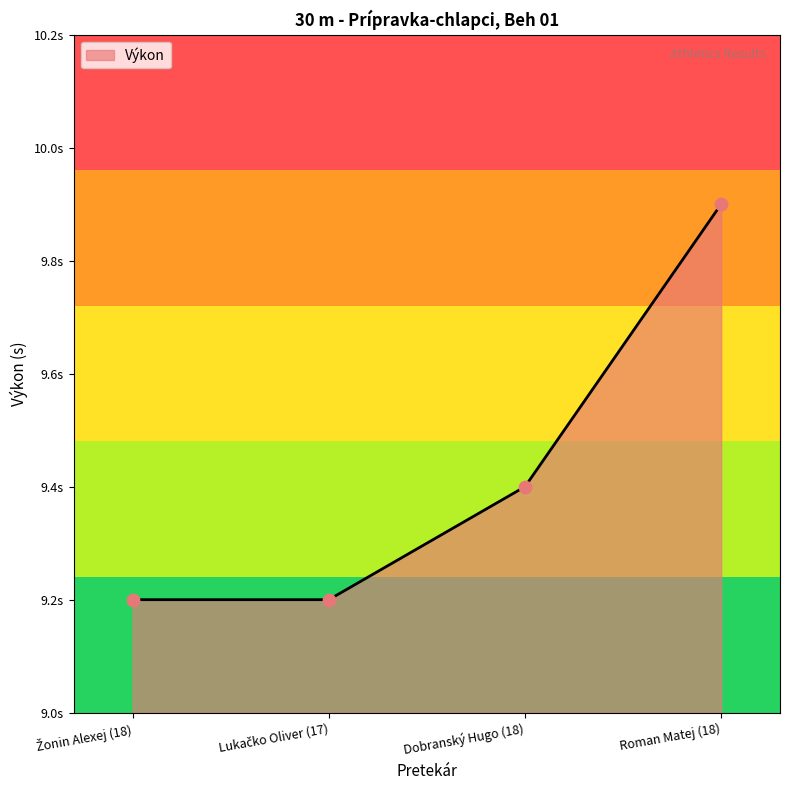

What is the ratio of the value at Dobranský Hugo (18) to the value at Roman Matej (18)?

0.9